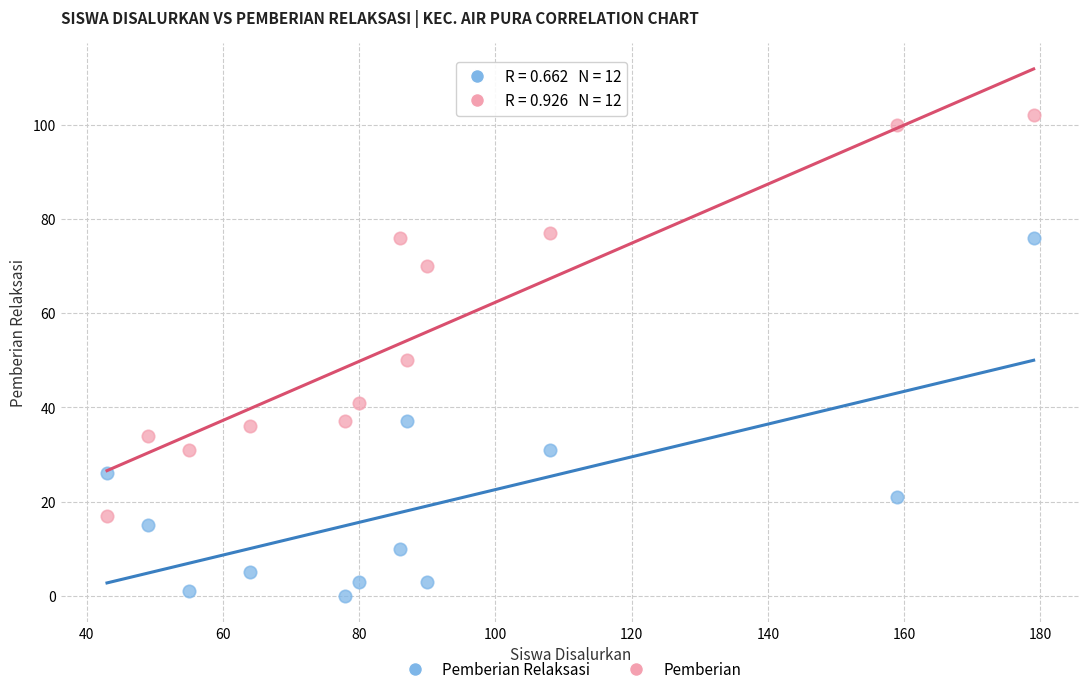

Which series reaches the maximum Y coordinate?

Pemberian